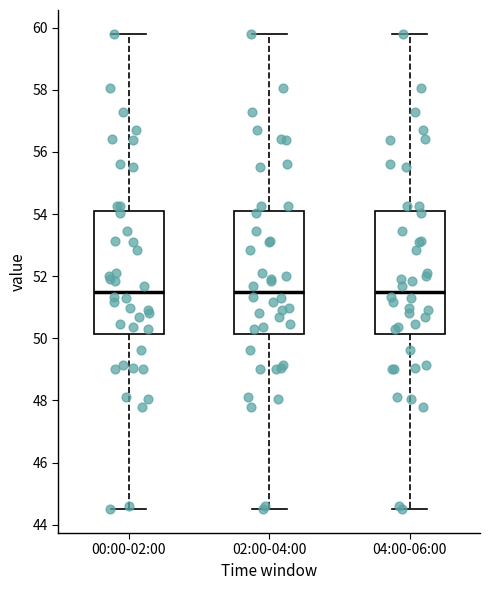

Where is the upper edge of the box for 04:00-06:00 on the y-axis? The values are not printed on the chart, so give them approximately, as read against the axis.

54.0